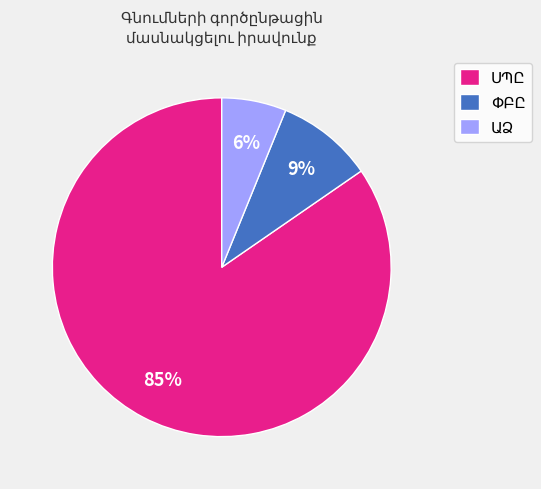

To the nearest percent, what is the average slice percentage?

33%